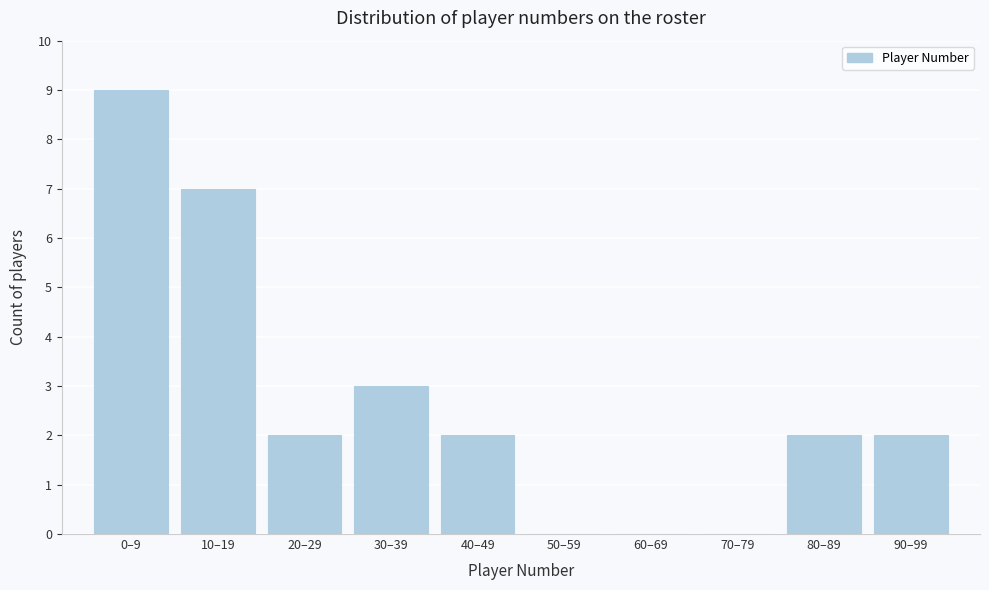

Reading left to right, extract all data points from this chart.

0–9=9	10–19=7	20–29=2	30–39=3	40–49=2	50–59=0	60–69=0	70–79=0	80–89=2	90–99=2